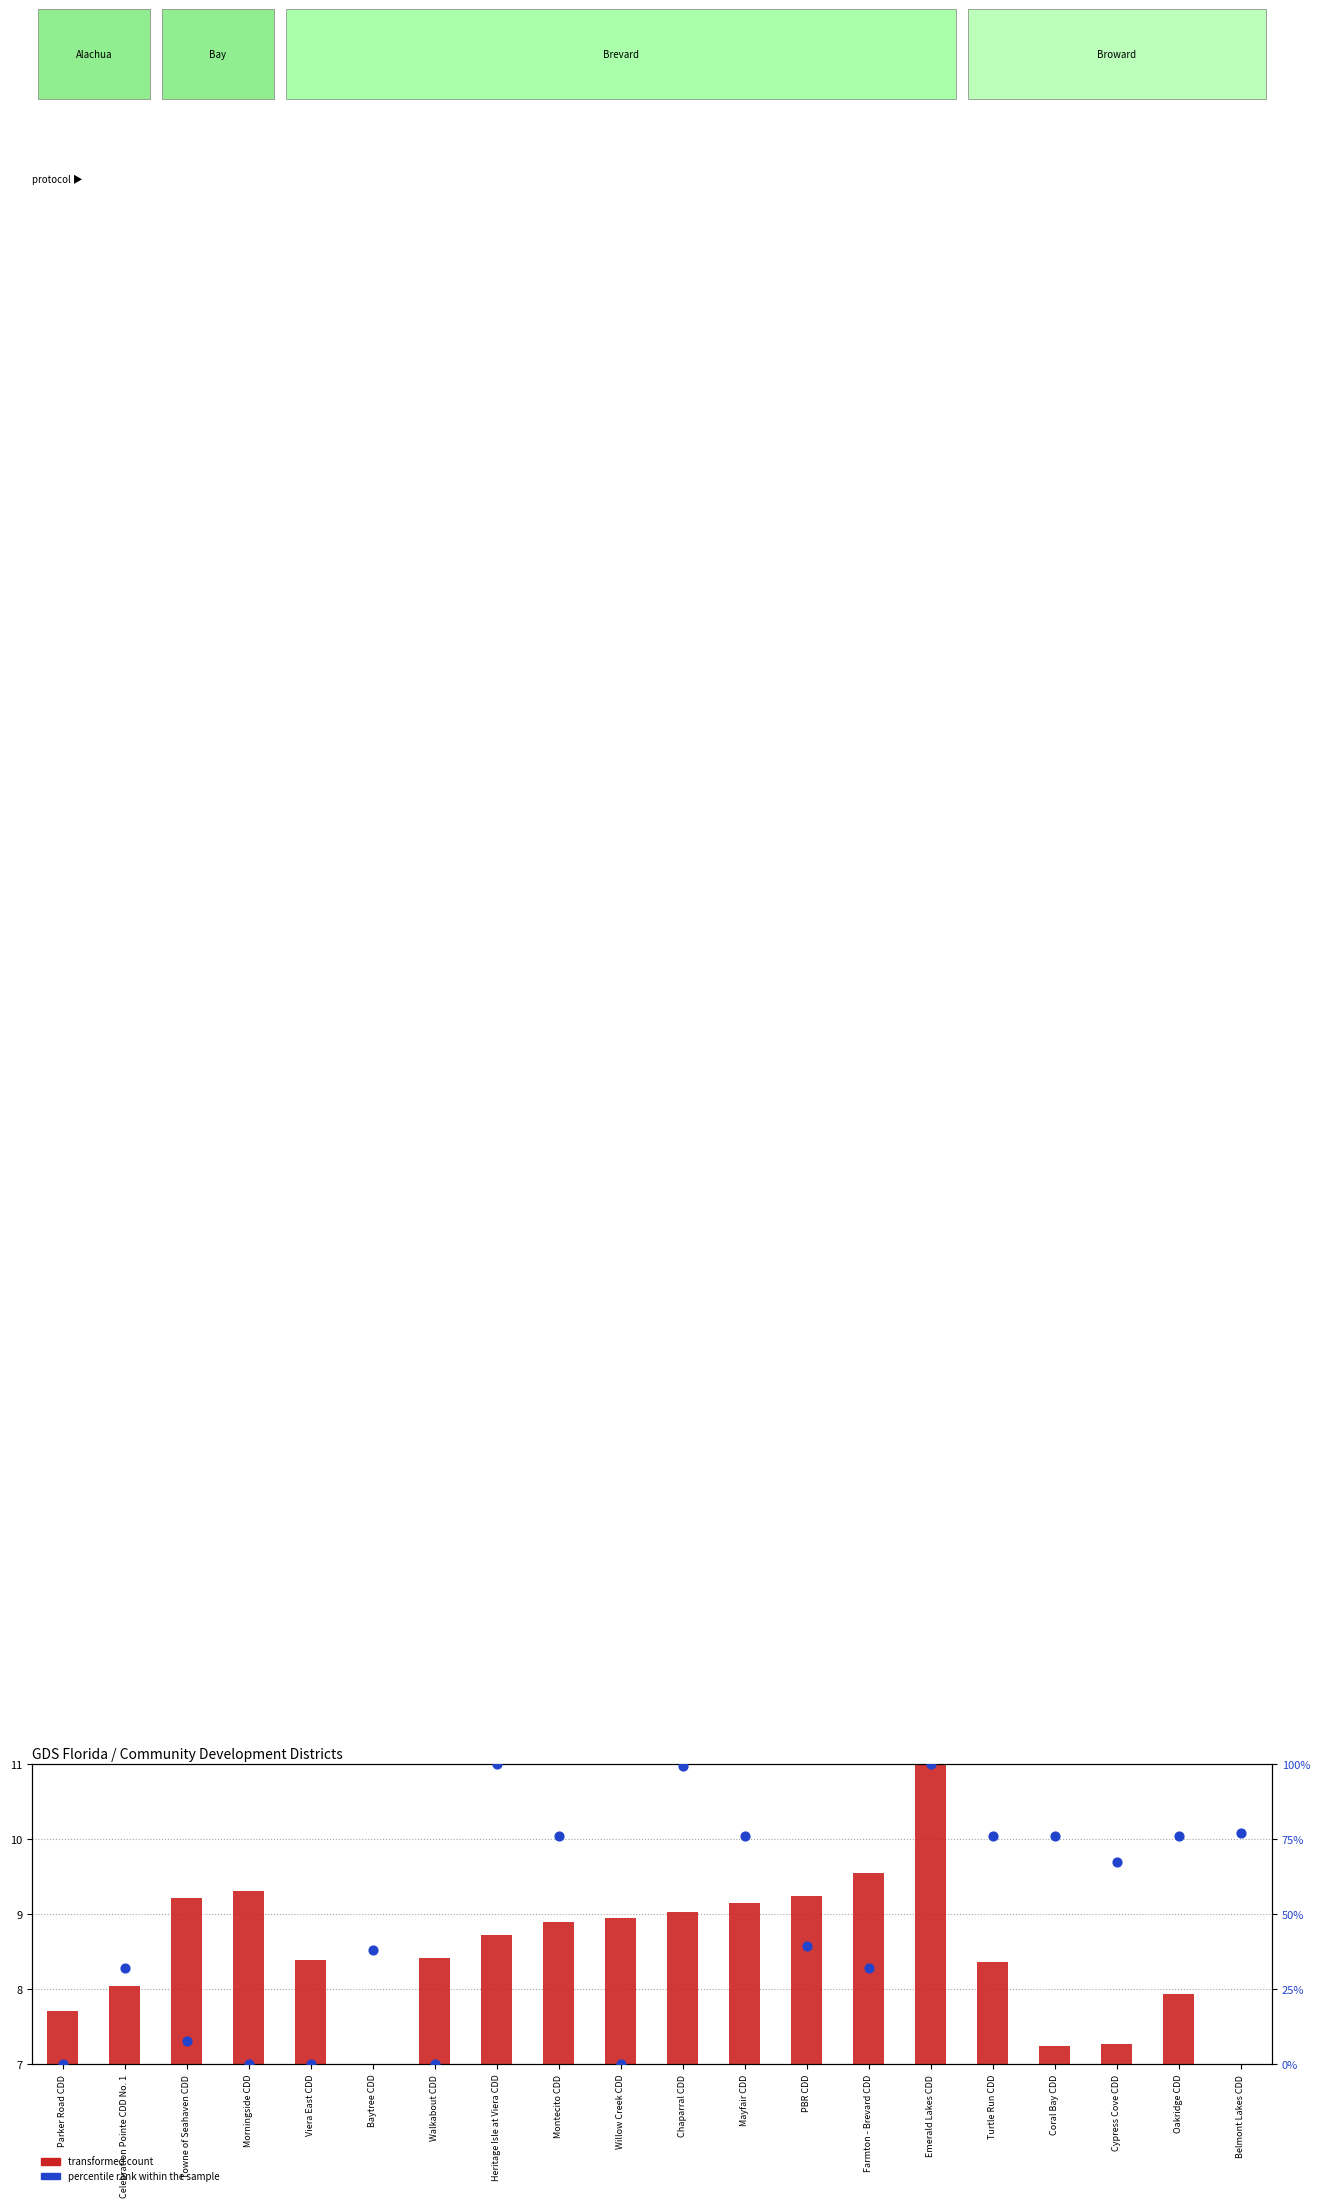

Which series has the largest total across all categories?

percentile rank within the sample